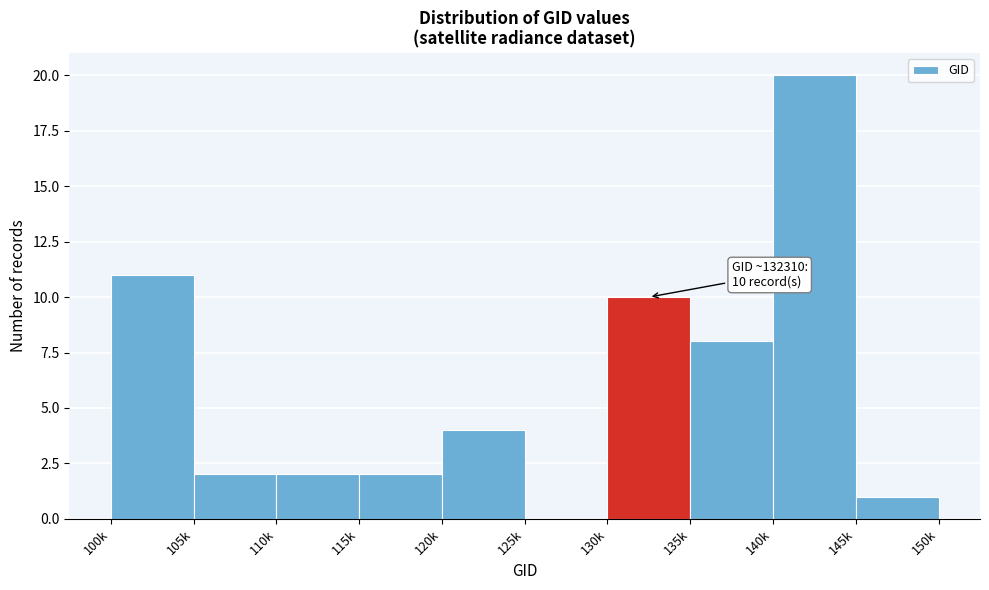

Reading left to right, list all the values displayed in this chart.

100k=11	105k=2	110k=2	115k=2	120k=4	125k=0	130k=10	135k=8	140k=20	145k=1